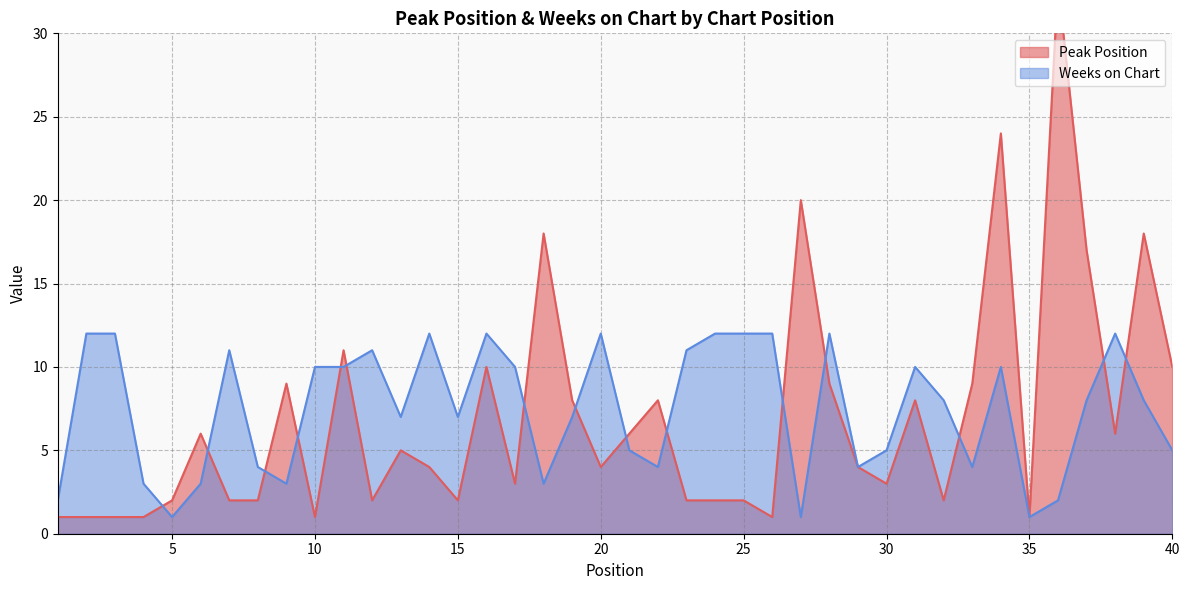

Rank the series by their maximum value, from highest to lowest.

Peak Position, Weeks on Chart